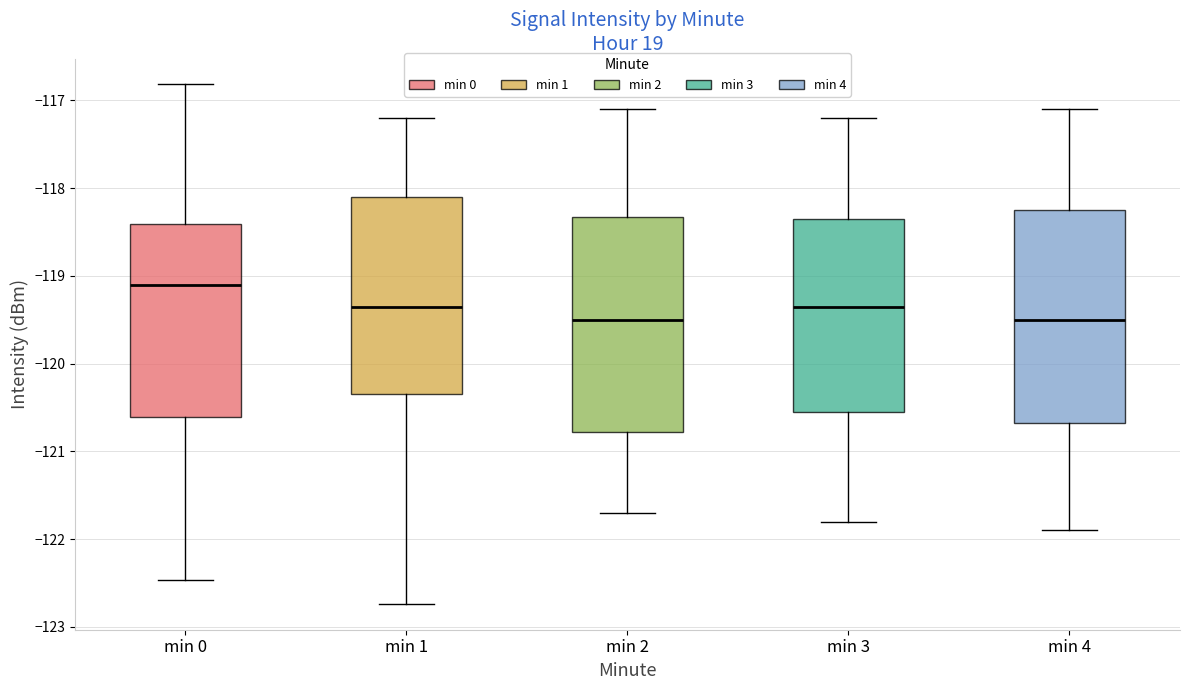

Reading left to right, transcribe this box plot: for each box, give where its median line is, the range the box spans, and where its two whiskers end, as read against the y-axis. The values are not printed on the chart, so give them approximately, as read against the axis.

min 0: median -119.1, box -120.6 to -118.4, whiskers -122.5 to -116.8
min 1: median -119.3, box -120.4 to -118.1, whiskers -122.7 to -117.2
min 2: median -119.5, box -120.8 to -118.3, whiskers -121.7 to -117.1
min 3: median -119.3, box -120.5 to -118.3, whiskers -121.8 to -117.2
min 4: median -119.5, box -120.7 to -118.2, whiskers -121.9 to -117.1